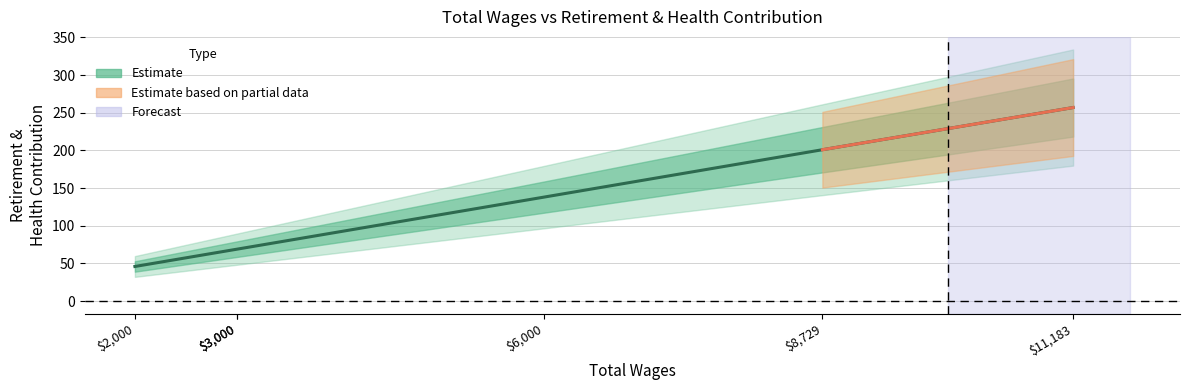

What is the greatest value displayed?

257